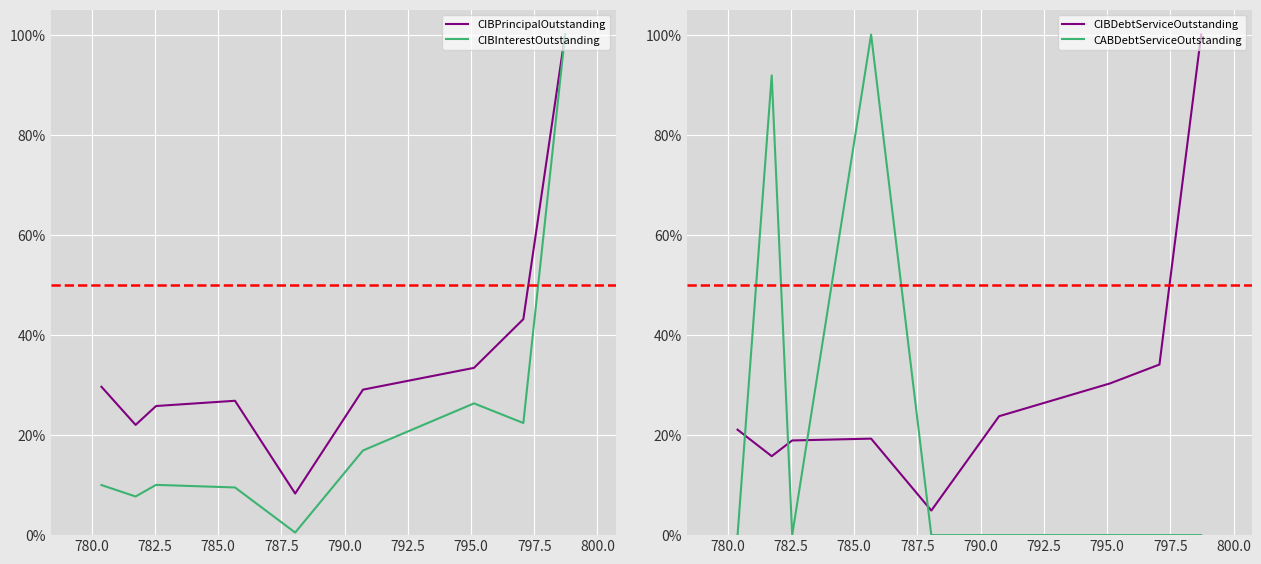

What is the total value across all series at 787.5?

0.1